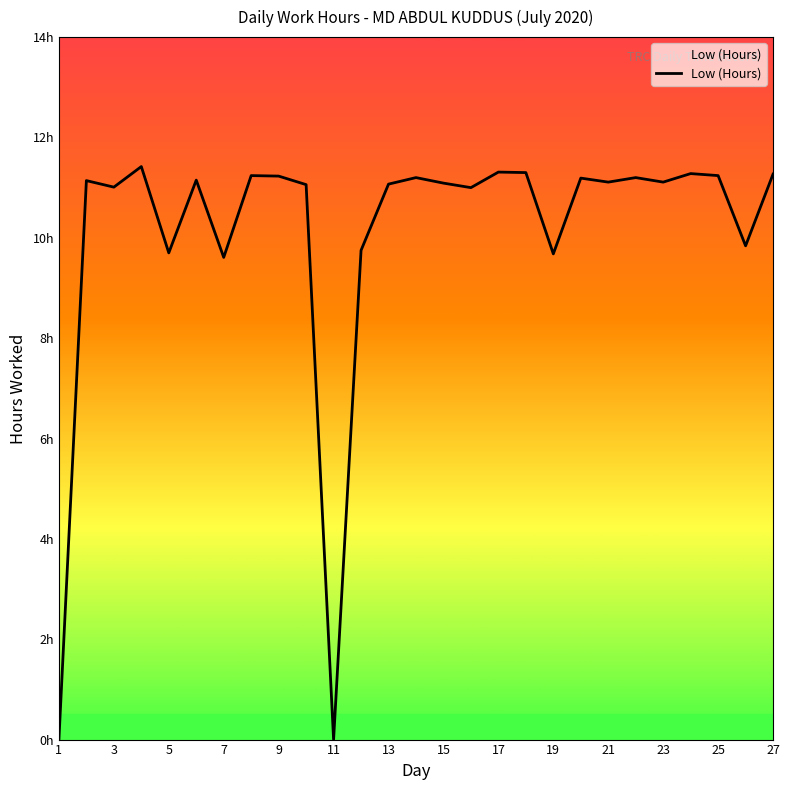

Does the chart have visible grid lines?

No